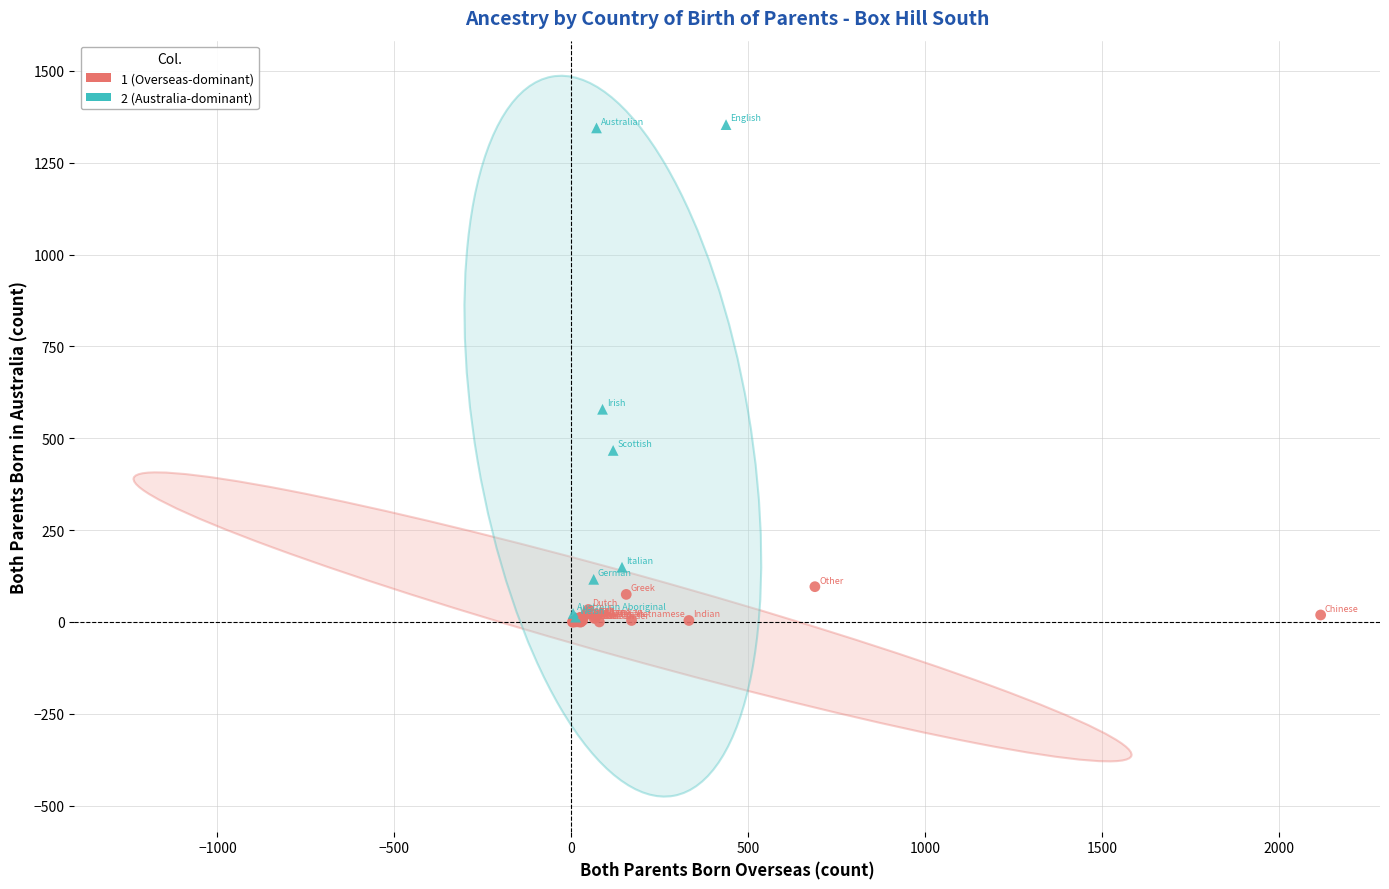

Which series has the widest spread of Y values?

2 (Australia-dominant)